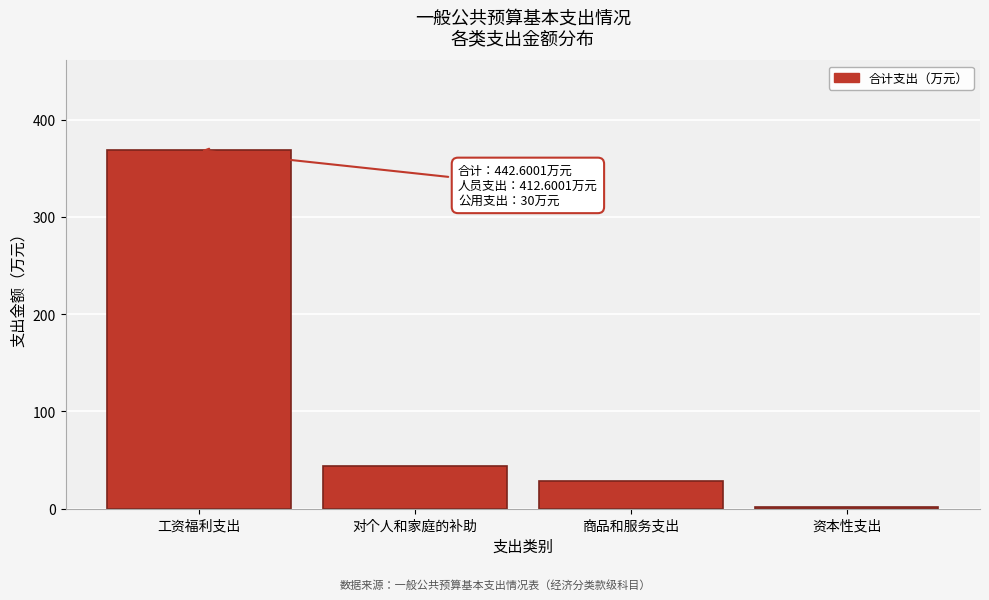

Reading left to right, list all the values displayed in this chart.

工资福利支出=368.7	对个人和家庭的补助=43.9	商品和服务支出=28.3	资本性支出=1.7